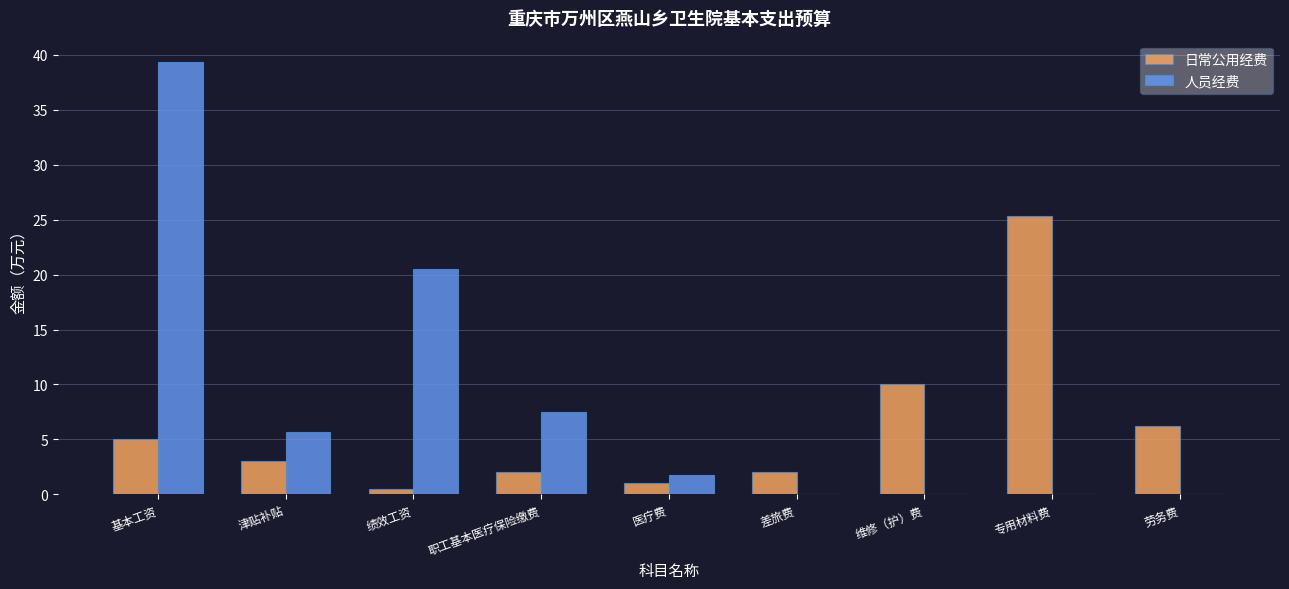

What are all the series names shown in the legend?

日常公用经费, 人员经费